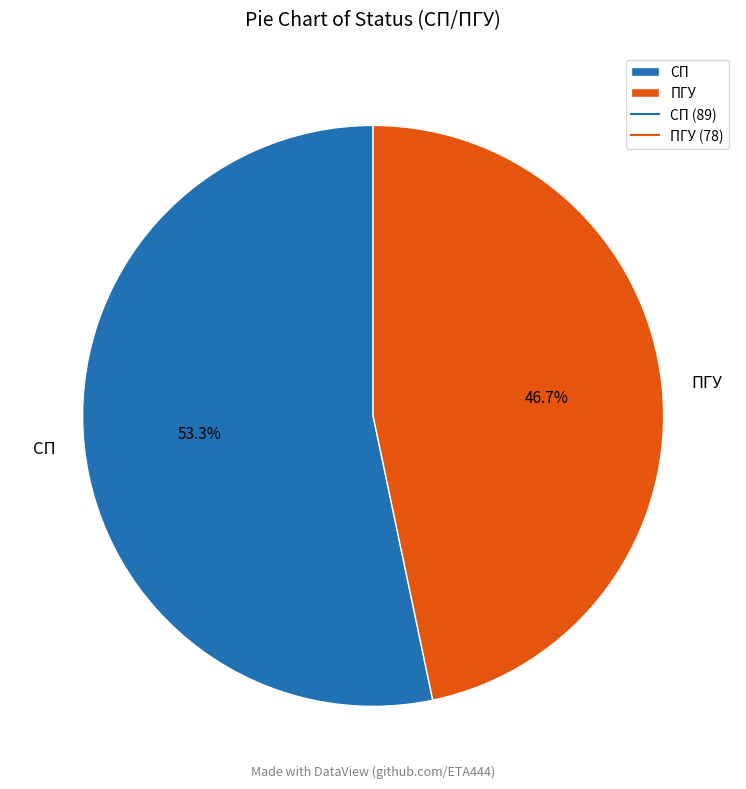

Which has a higher value, ПГУ or СП?

СП